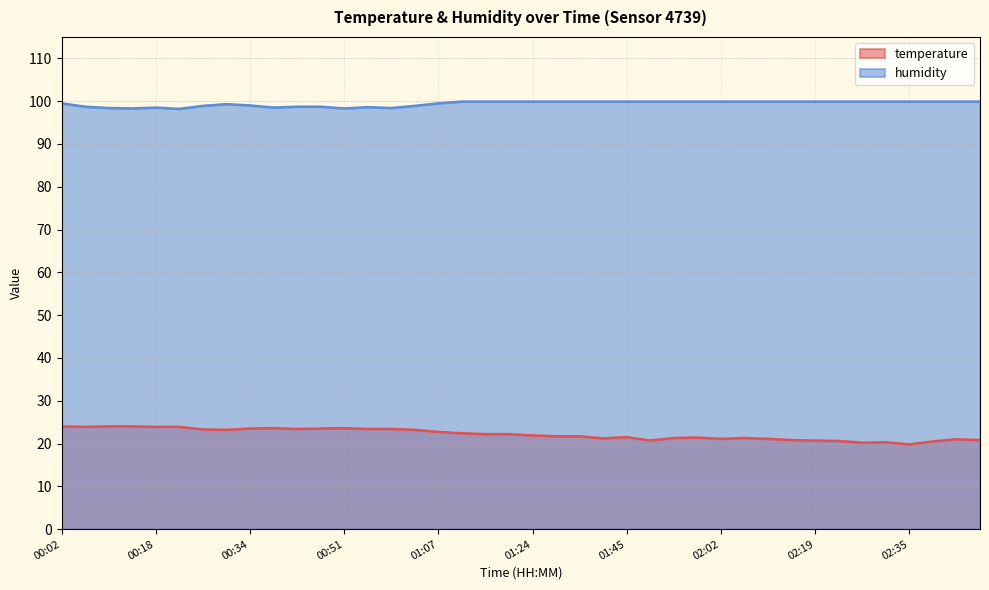

At 00:26, list the series in order from largest to smallest.

humidity, temperature